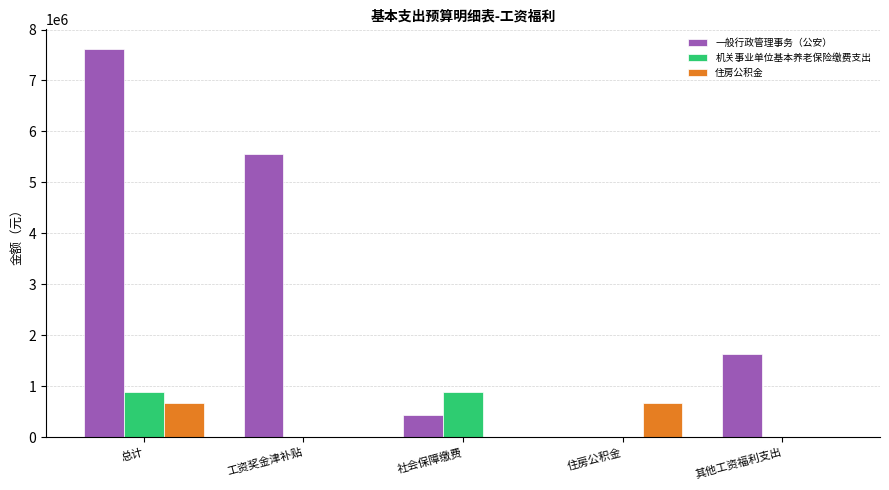

How many groups of bars are there?

5